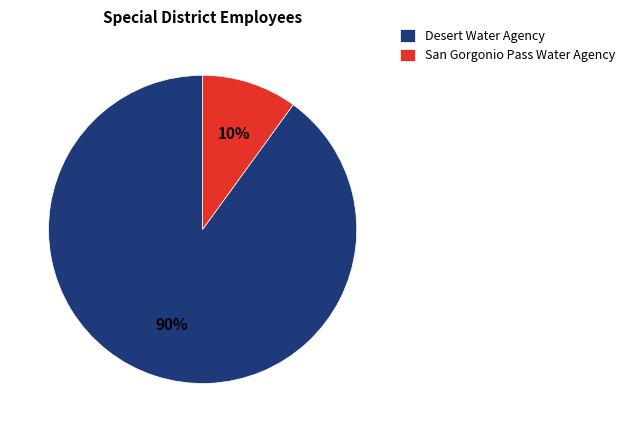

Is the sum of Desert Water Agency and San Gorgonio Pass Water Agency greater than half?

Yes